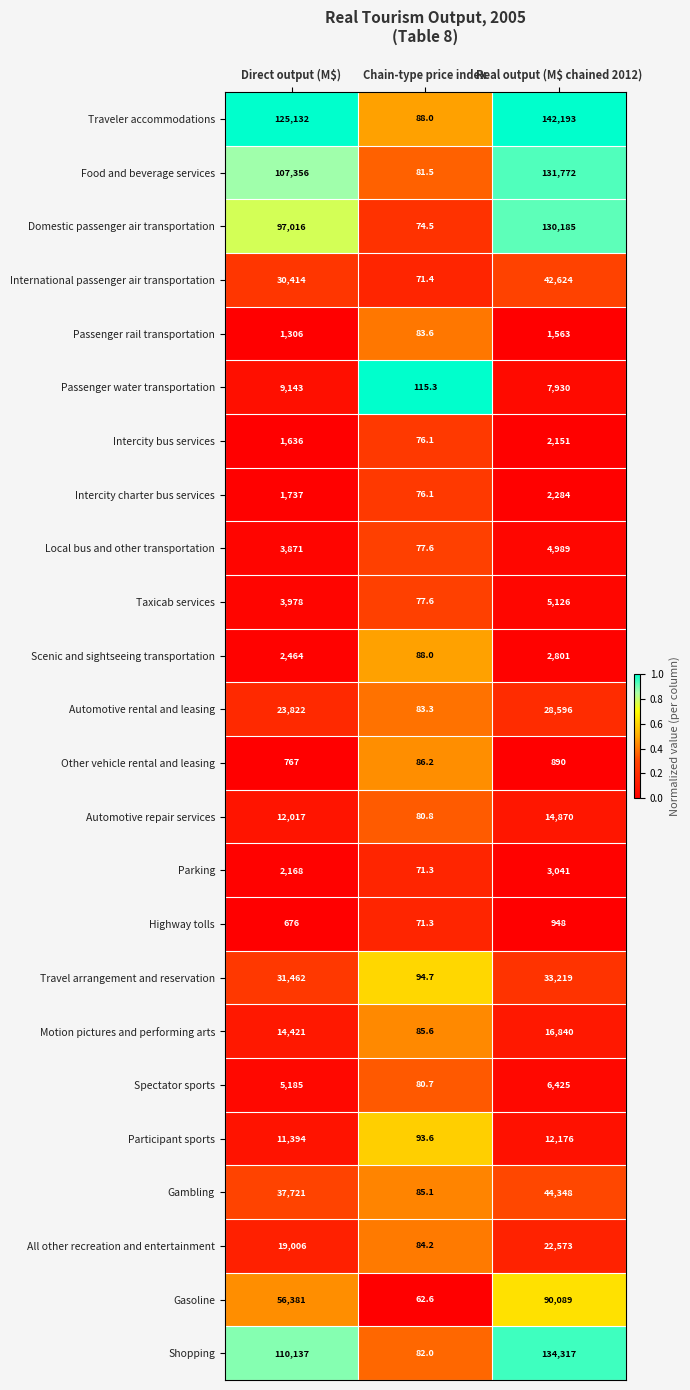

At which category does the chart reach its peak across all series?

Real output (M$ chained 2012)